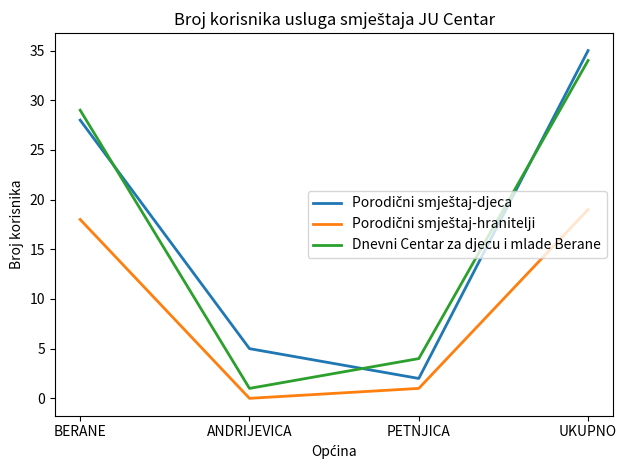

What is the difference between the highest and lowest values at BERANE?

11